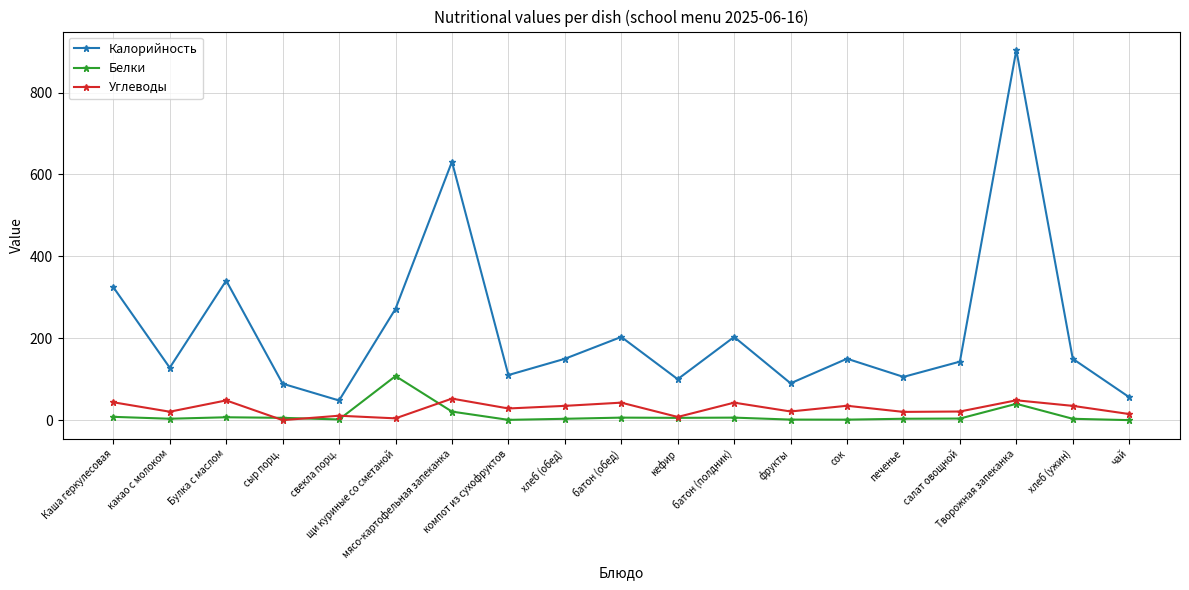

What are all the series names shown in the legend?

Калорийность, Белки, Углеводы